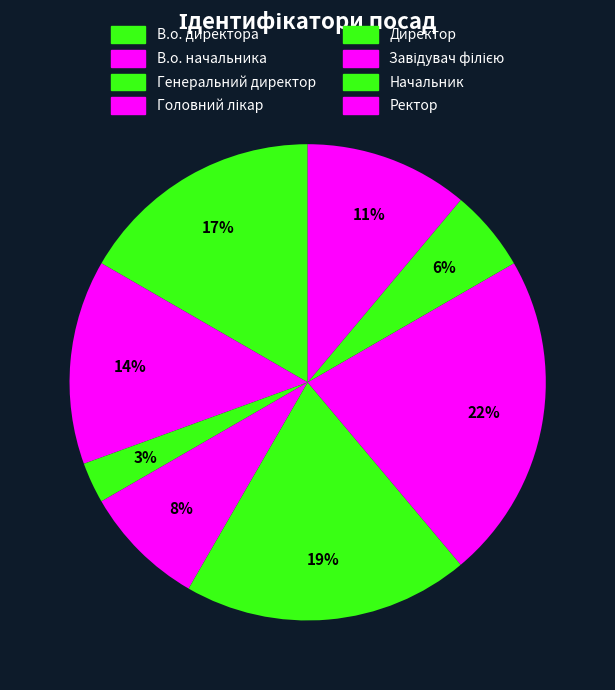

Rank the categories by value from lowest to highest.

Генеральний директор, Начальник, Головний лікар, Ректор, В.о. начальника, В.о. директора, Директор, Завідувач філією